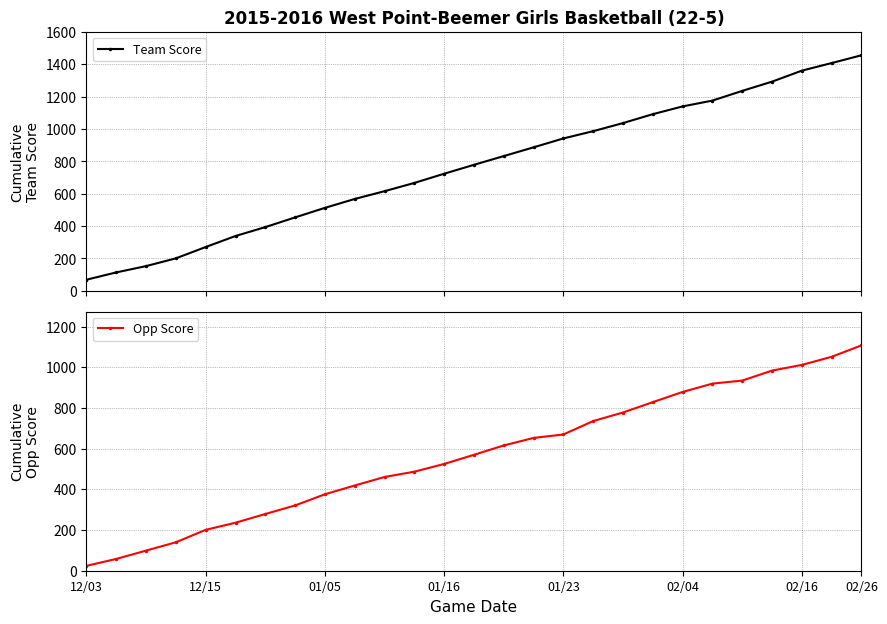

Rank the series by their average value, from highest to lowest.

Team Score, Opp Score